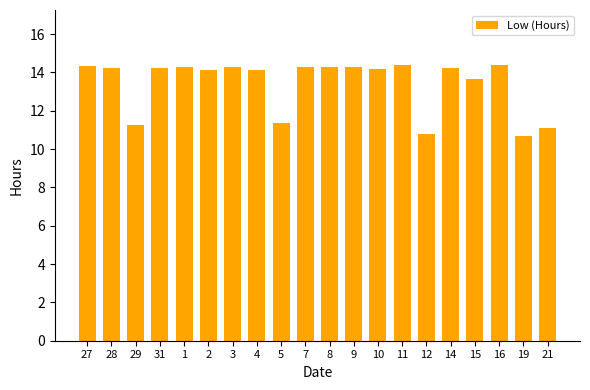

What is the minimum value shown in the chart?

10.7